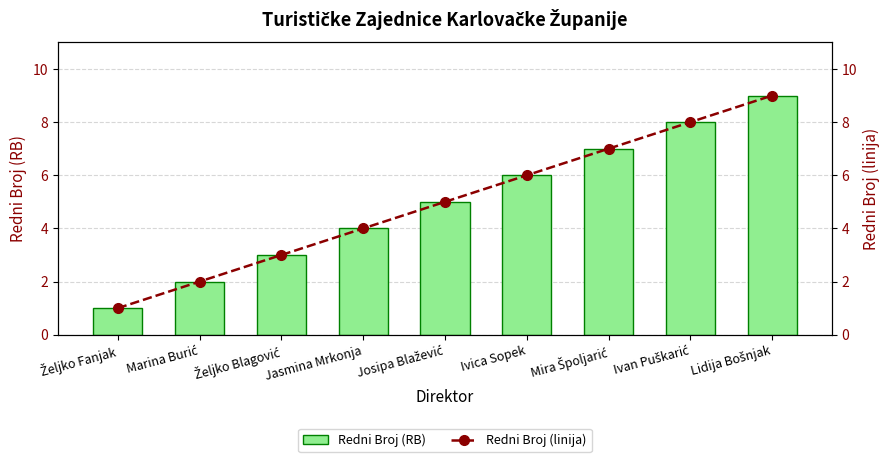

Does the chart contain stacked bars?

No